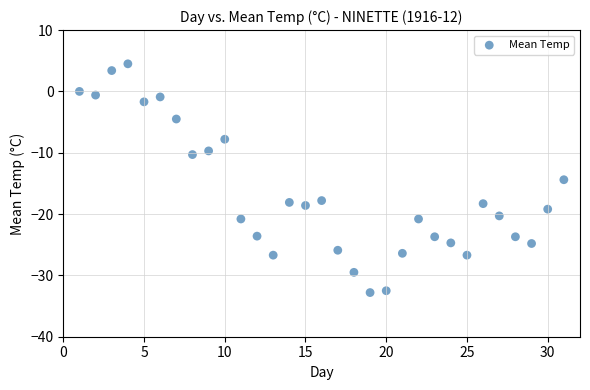

What is the range of X values (max minus min)?

30.0